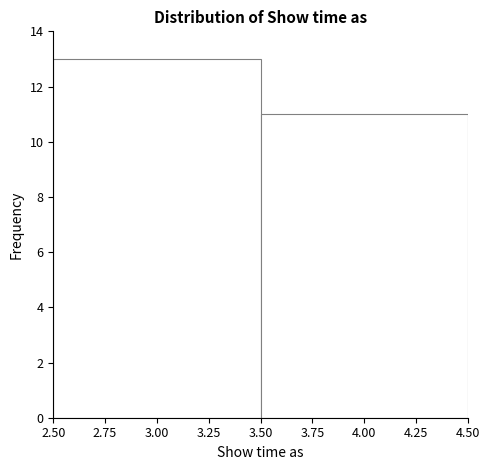

Reading left to right, list every bar in this chart as the range it spans on the x-axis followed by its height. The values are not printed on the chart, so give them approximately, as read against the axis.

2.50 to 3.50: 13
3.50 to 4.50: 11